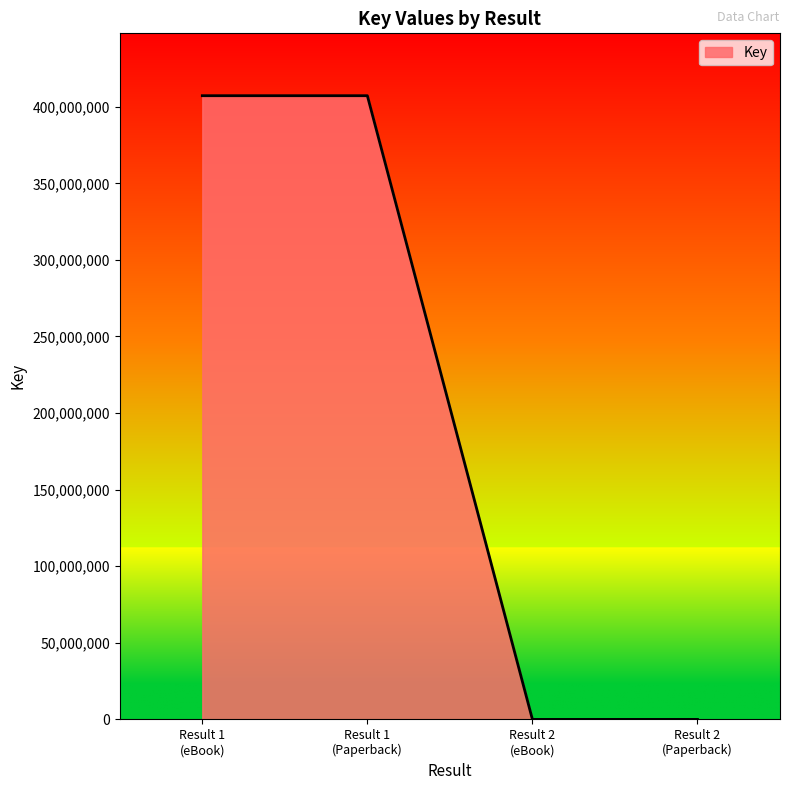

Count the number of data series in this chart.

1